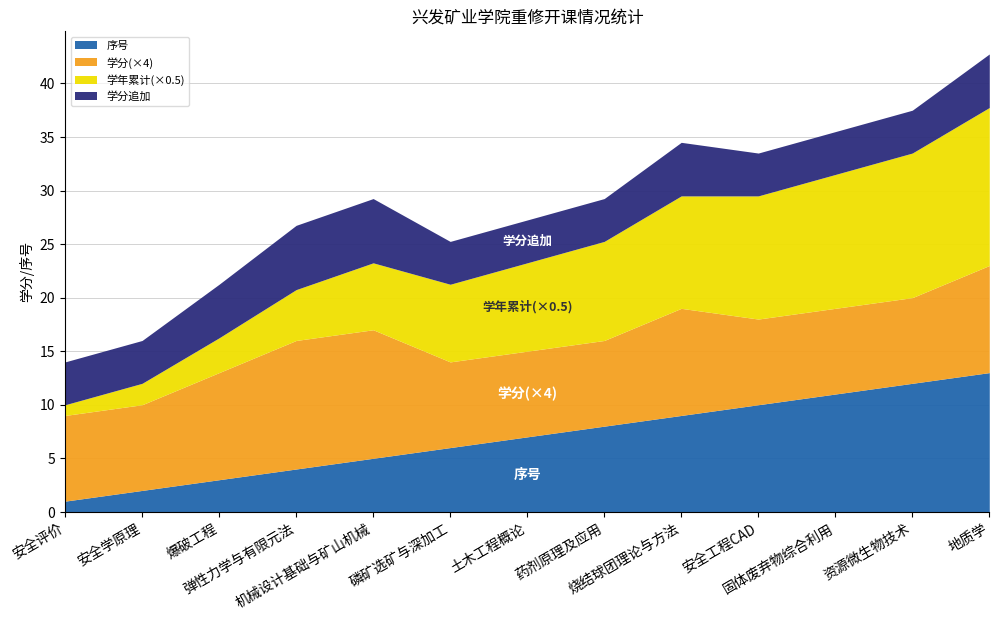

What position from the right is 药剂原理及应用?

6